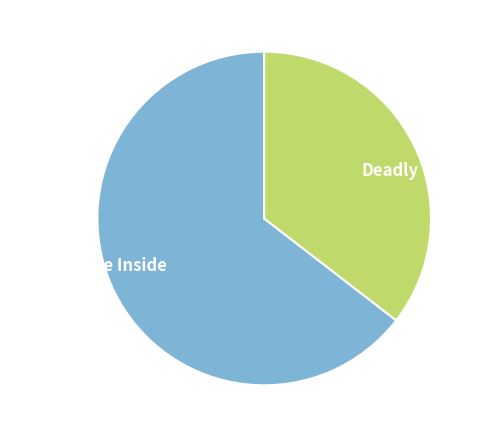

Do Deadly and Addie on the Inside together represent more than half of the pie?

Yes